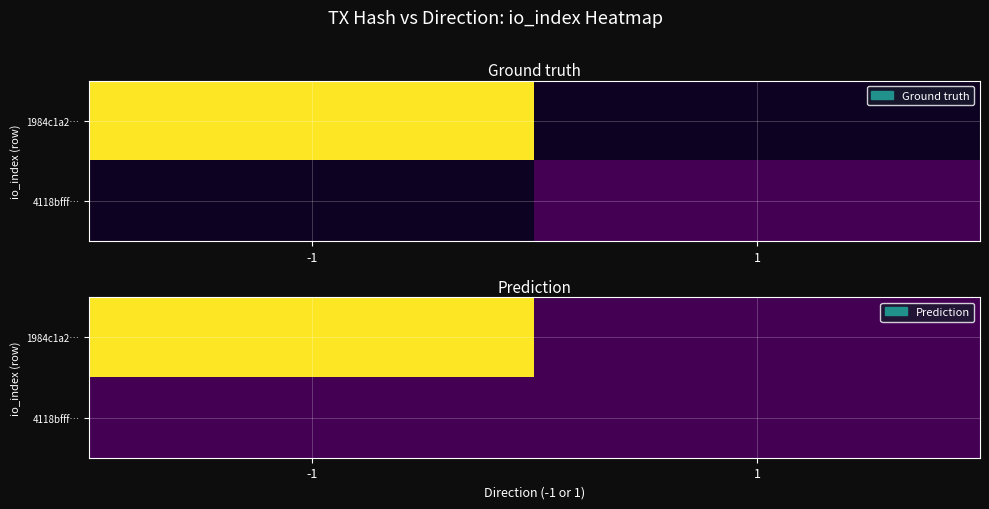

Between -1 and 1, which series saw the biggest shift?

1984c1a2…